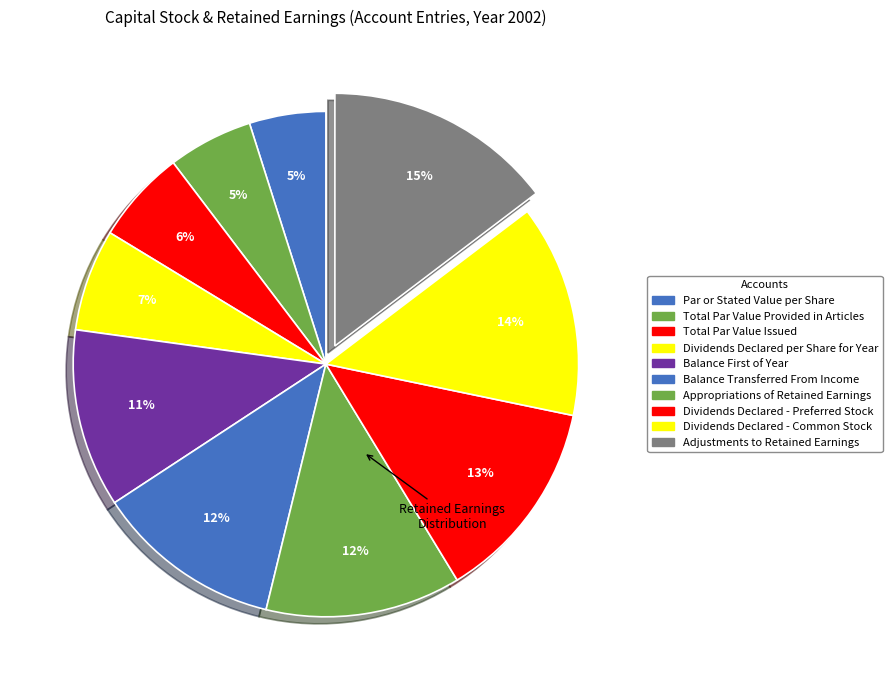

How many segments does this pie chart have?

10